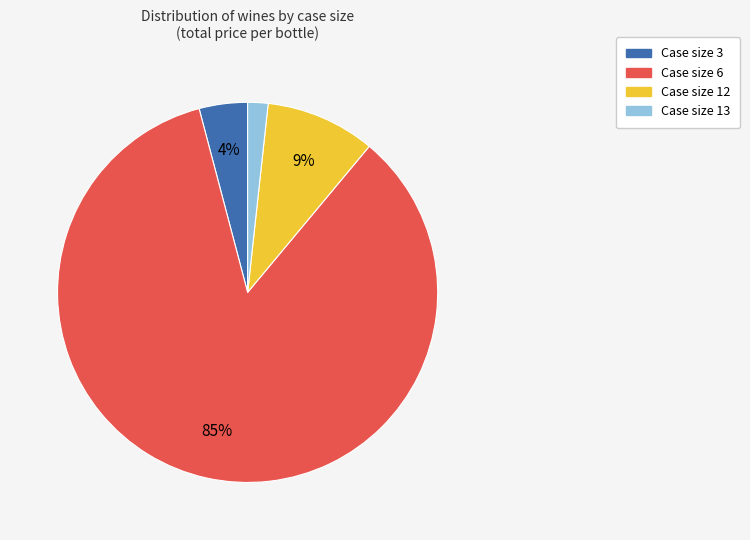

To the nearest percent, what is the average slice percentage?

25%